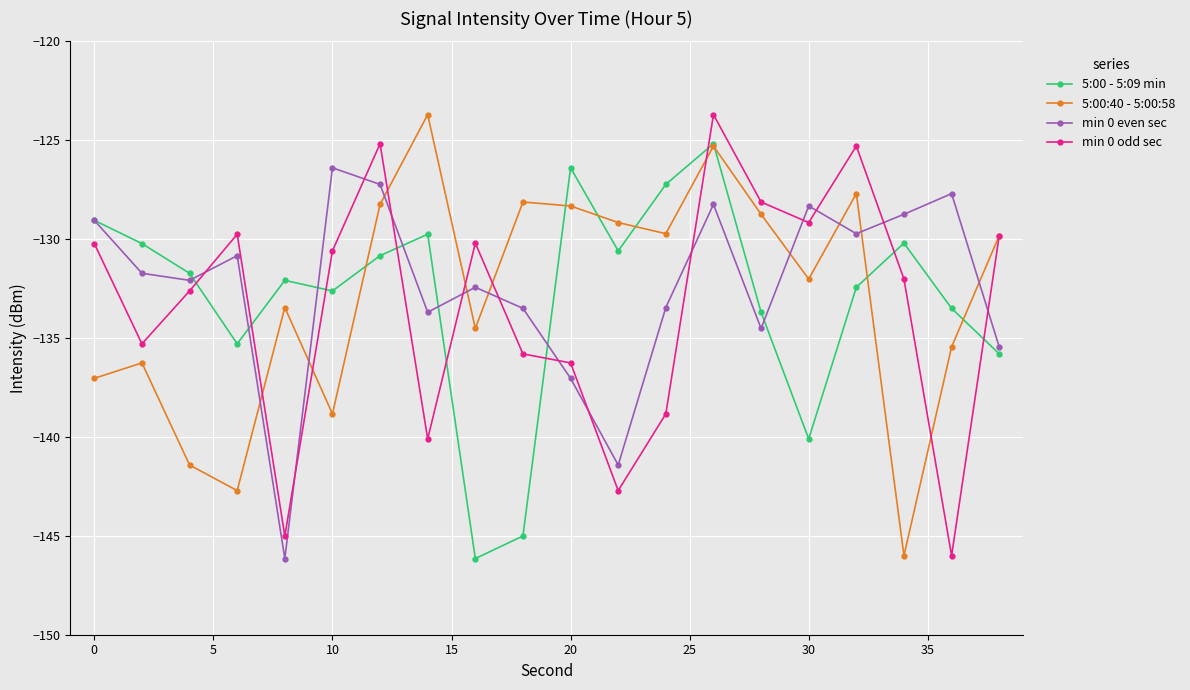

What is the value of the 5:00 - 5:09 min point at the 5th from the left?

-132.1